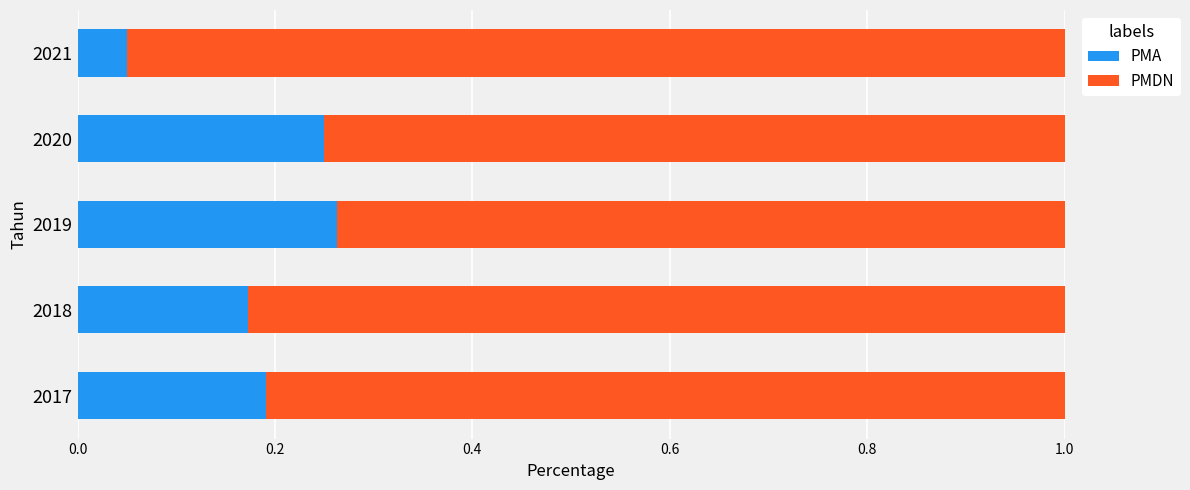

What is the sum of all PMA values?

0.9